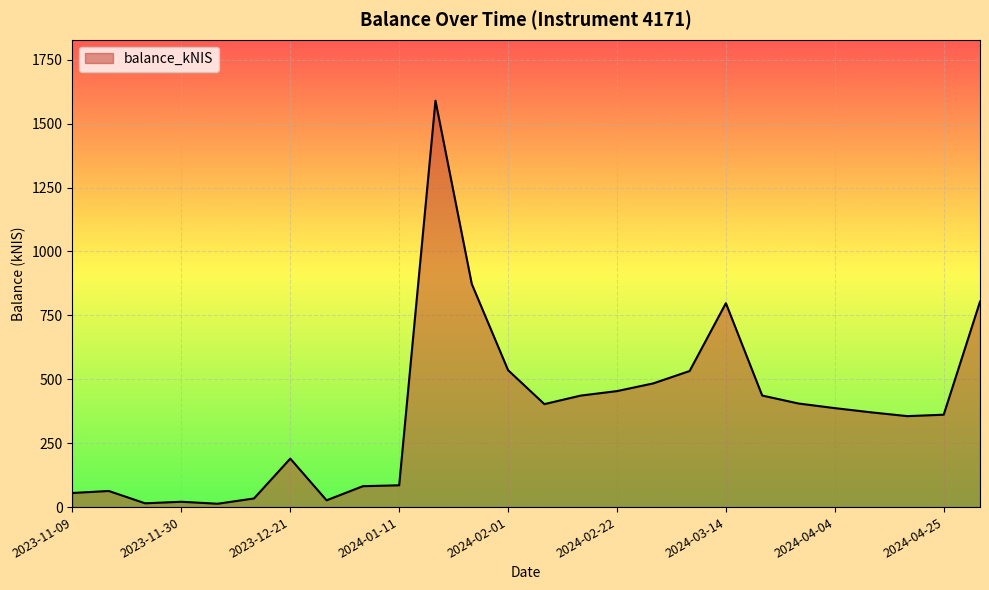

What is the difference between the maximum and minimum values?

1576.7